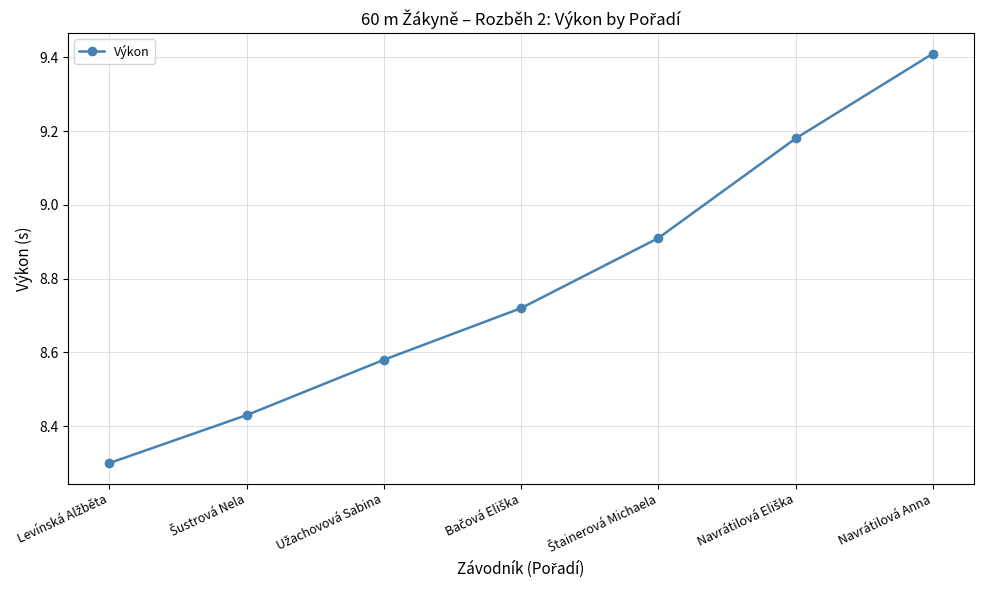

What is the average value?

8.8